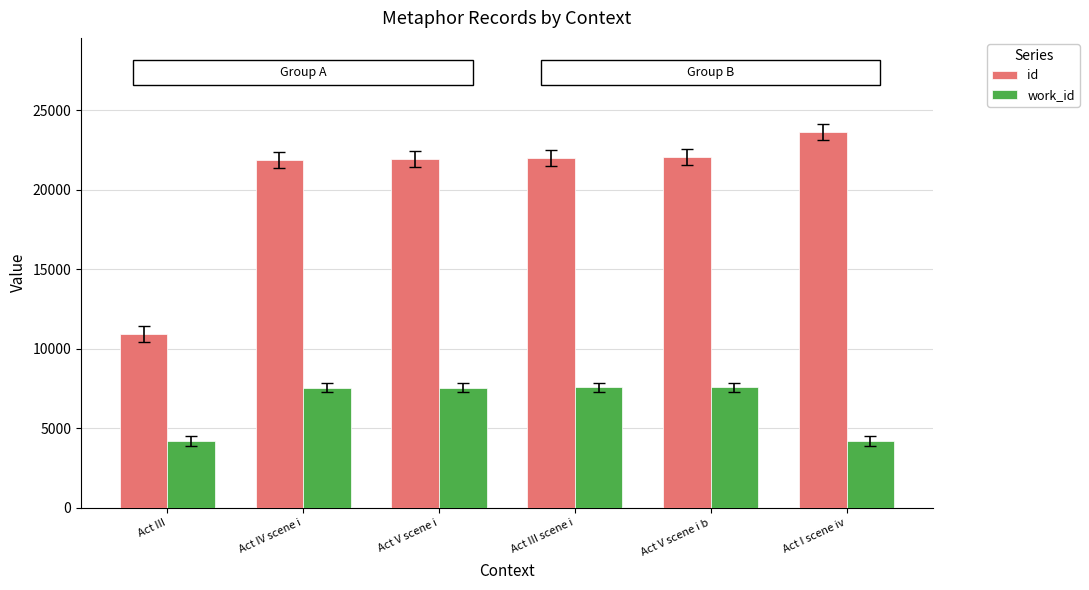

How many groups of bars are there?

6